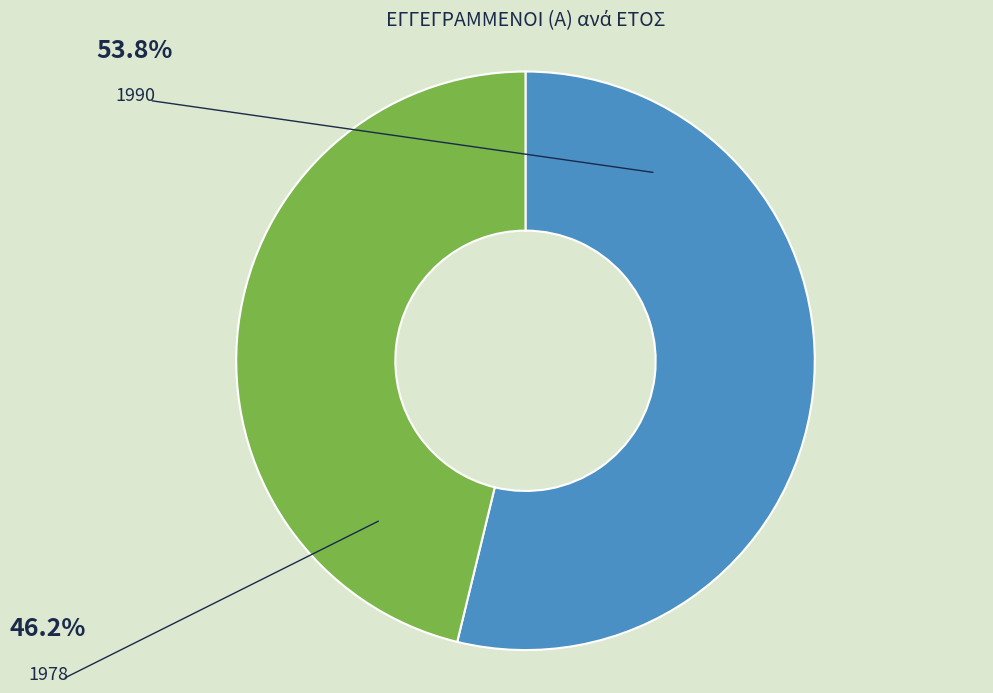

To the nearest percent, what is the average slice percentage?

50%